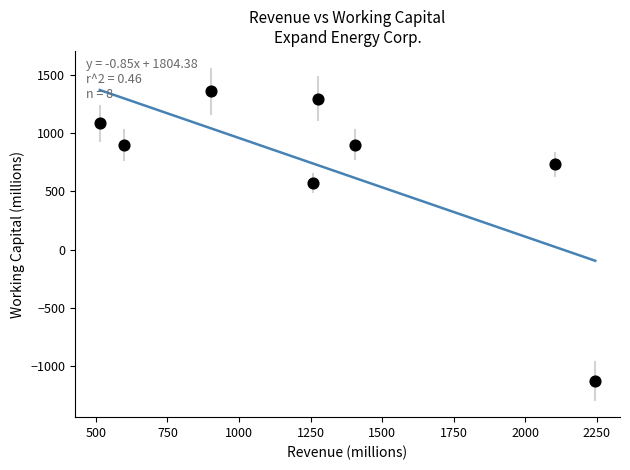

What Y value in the scatter plot is closest to 116?

569